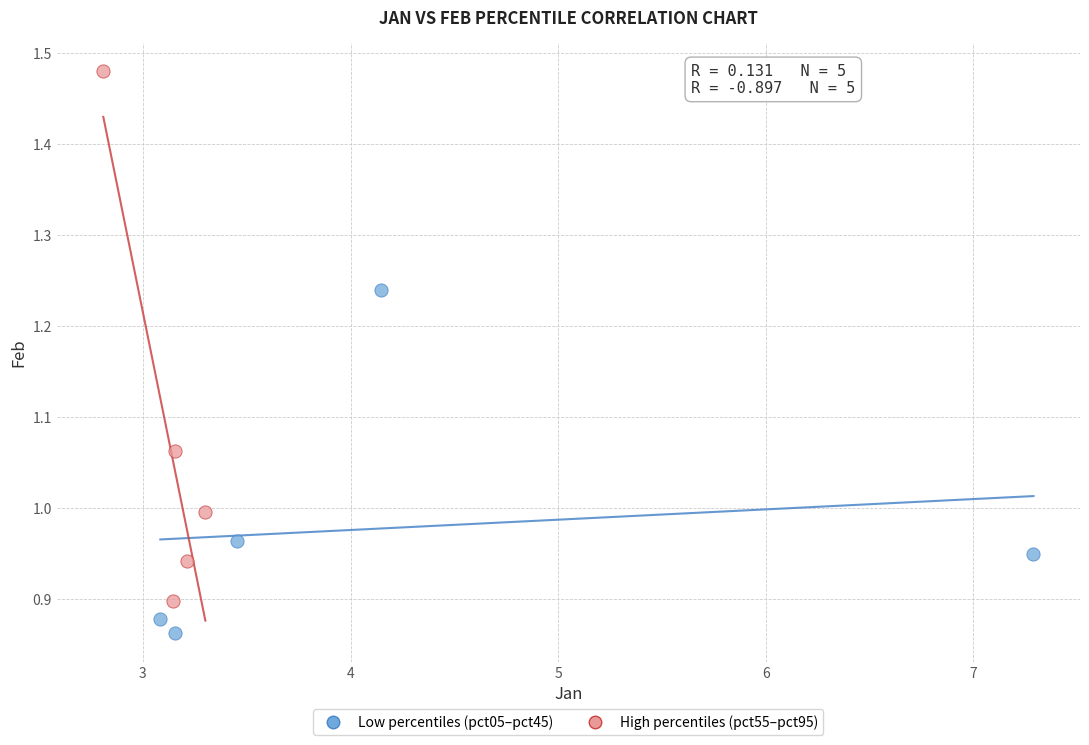

Which series has the widest spread of Y values?

High percentiles (pct55–pct95)